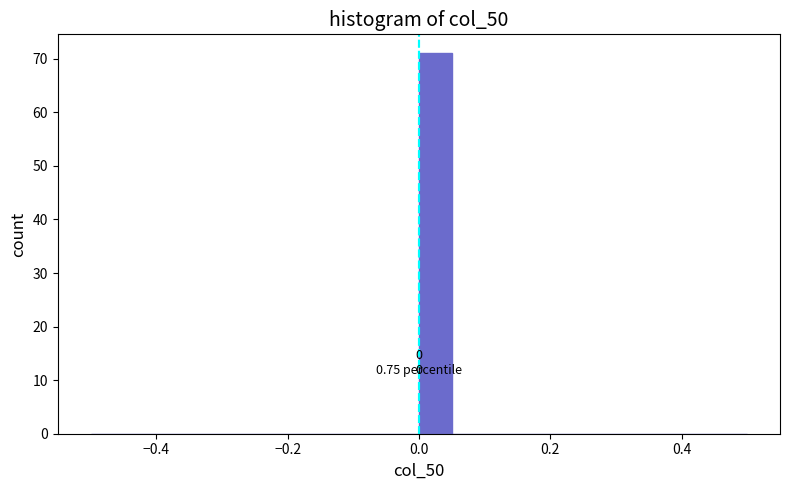

Read against the x-axis, roughly where is the centre of the tallest bar?

0.02